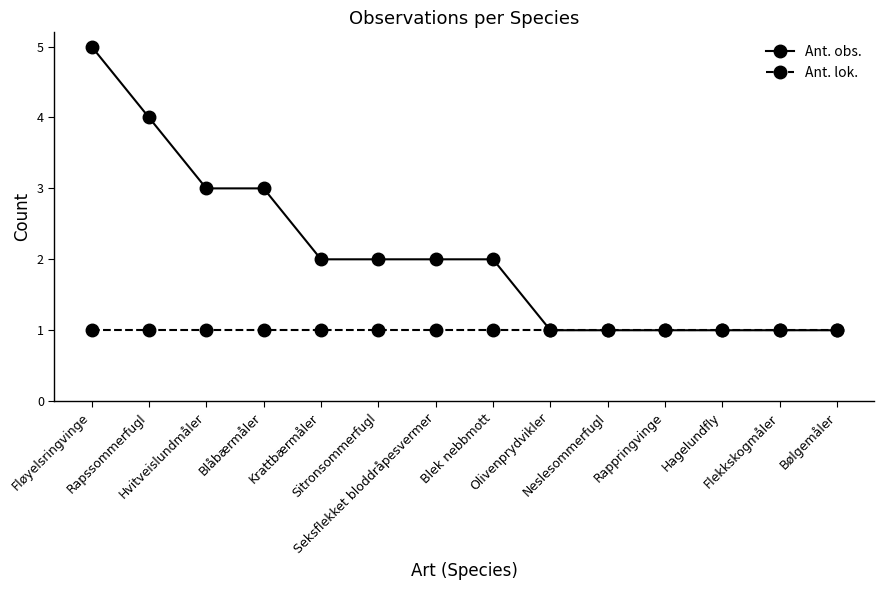

Rank the series by their maximum value, from lowest to highest.

Ant. lok., Ant. obs.